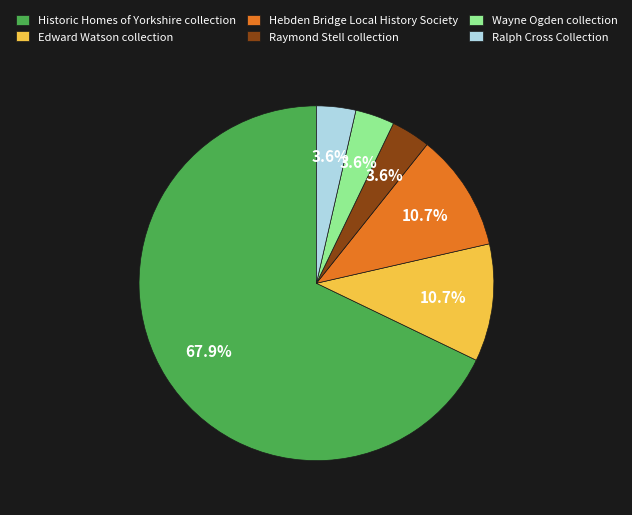

To the nearest percent, what is the difference between the Edward Watson collection and Historic Homes of Yorkshire collection slice percentages?

57%